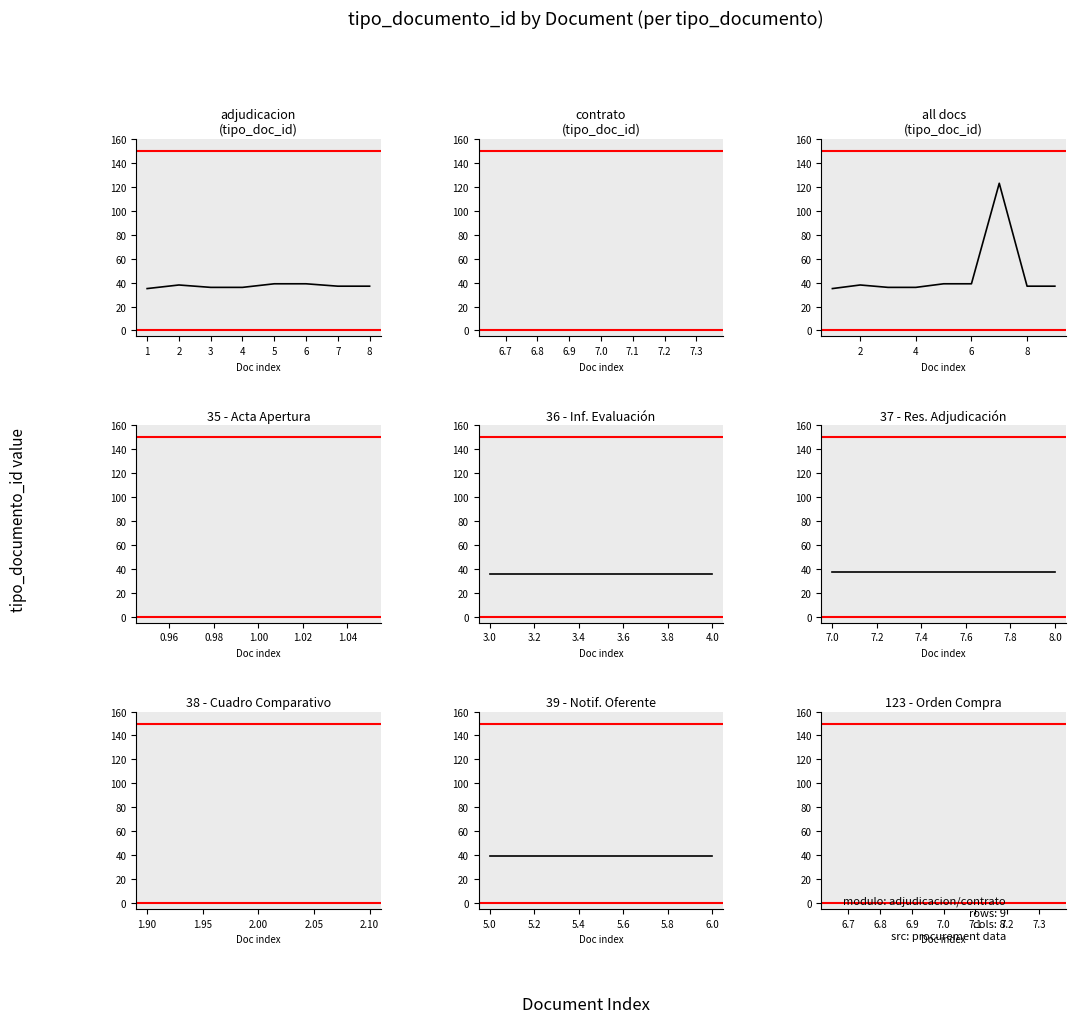

List the labels in order of value, smallest first.

1, 3, 4, 7, 8, 2, 5, 6